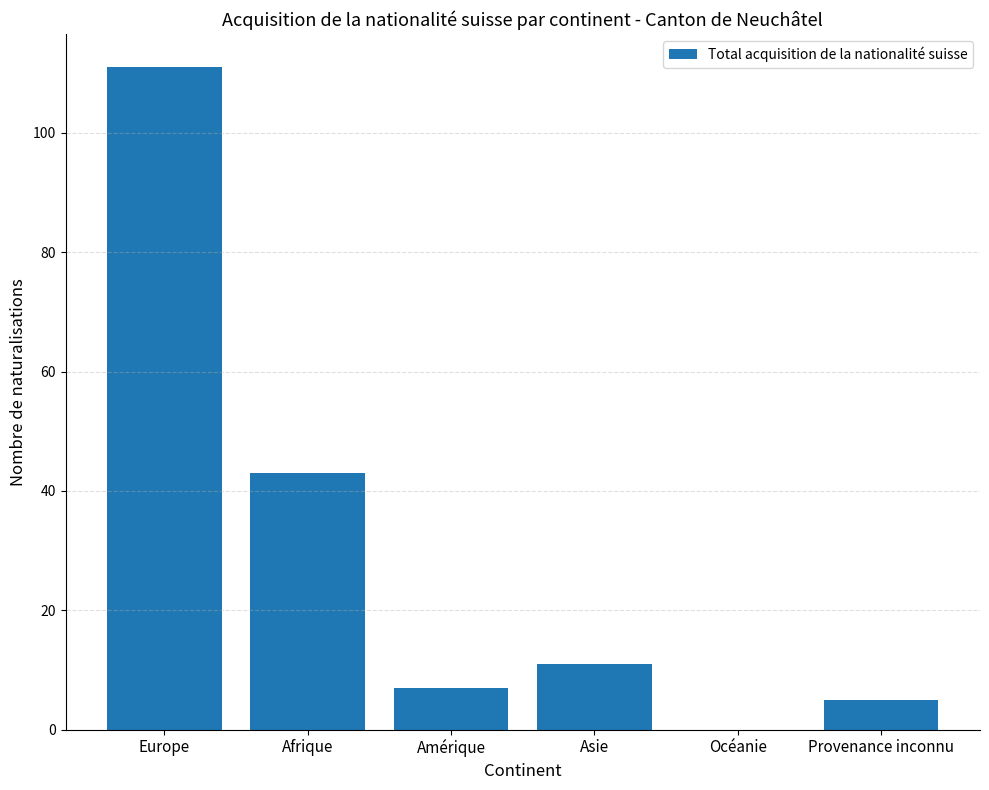

What is the maximum value shown in the chart?

111